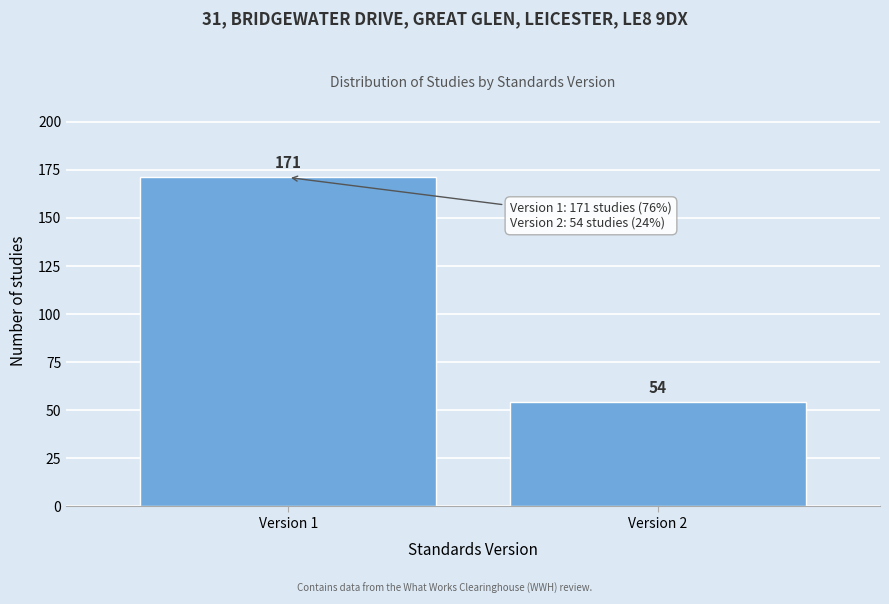

Reading left to right, extract all data points from this chart.

171	54